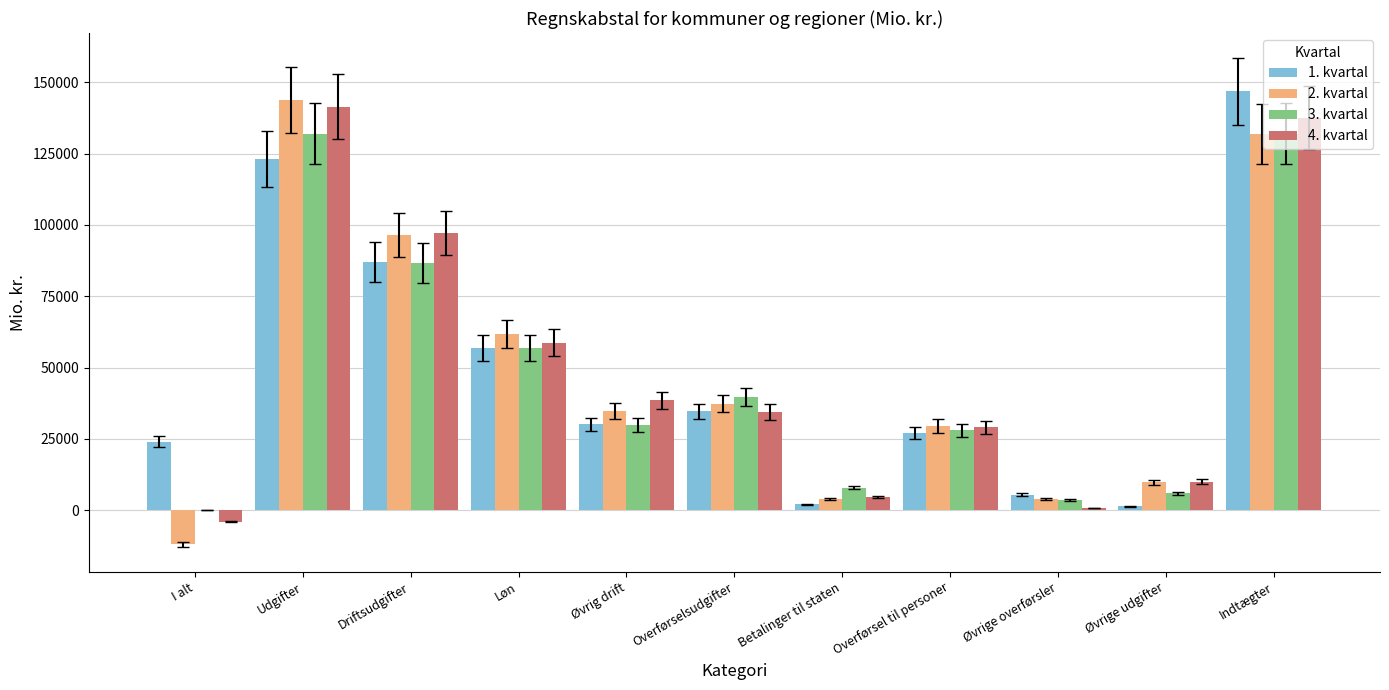

Is the value of 4. kvartal at Overførsel til personer greater than the value of 1. kvartal at Driftsudgifter?

No